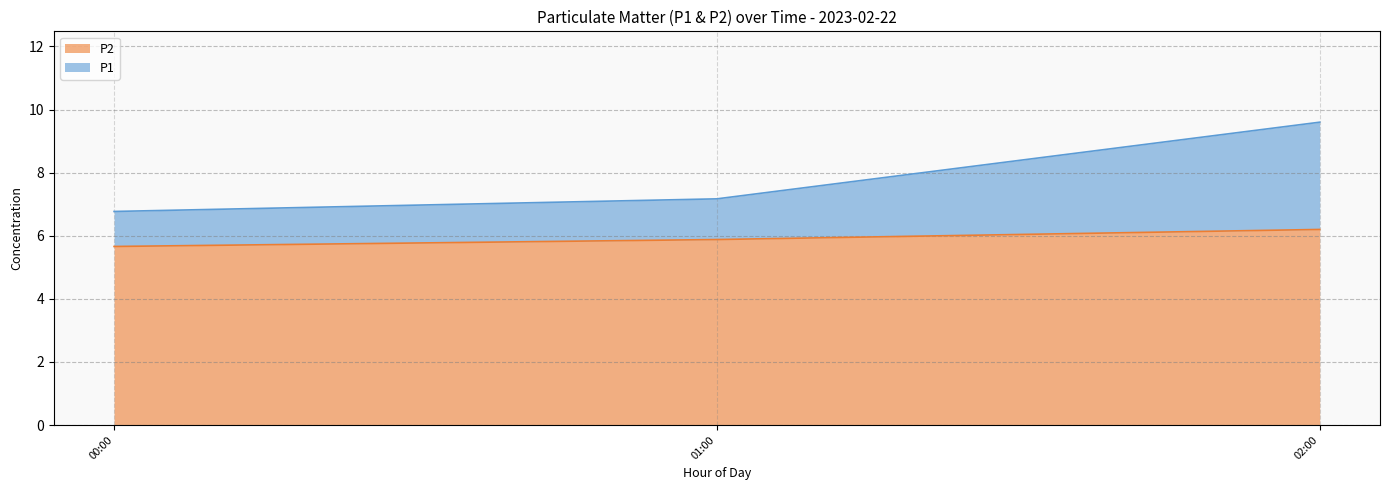

What is the lowest value of the P2 series?

5.7